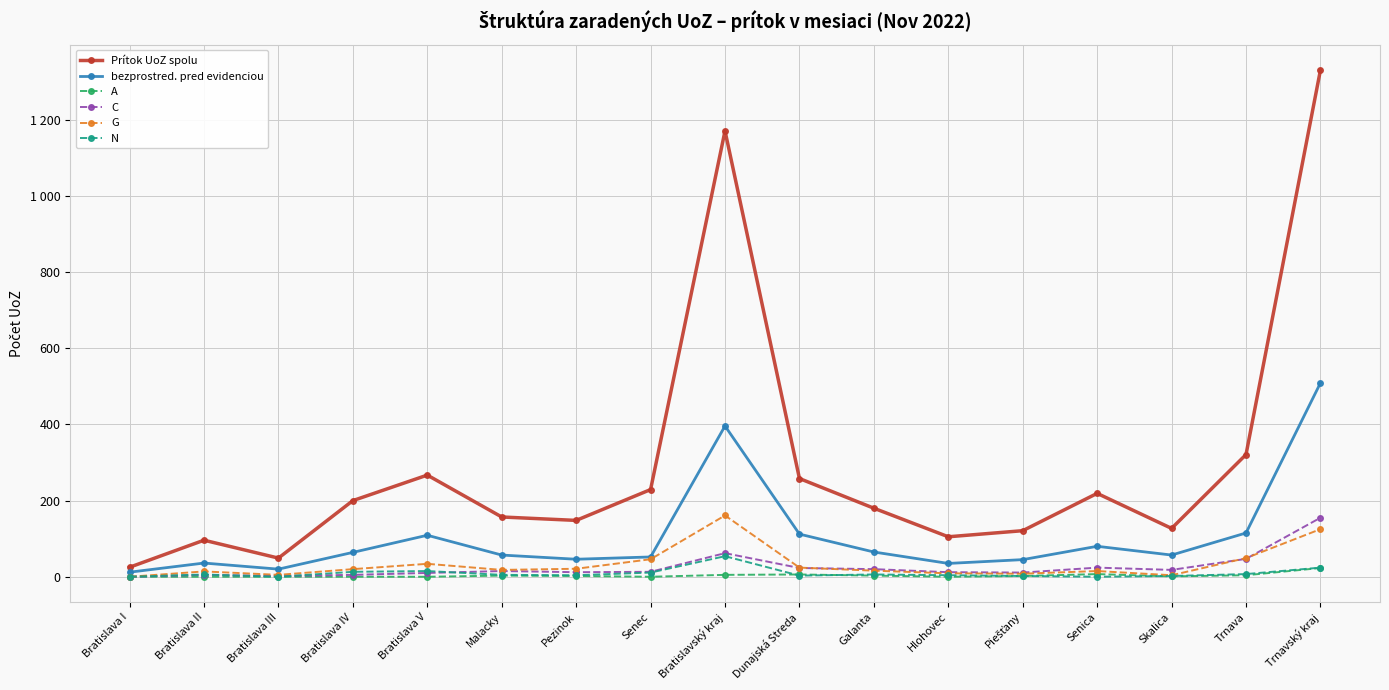

At Bratislava IV, list the series in order from largest to smallest.

Prítok UoZ spolu, bezprostred. pred evidenciou, G, N, C, A